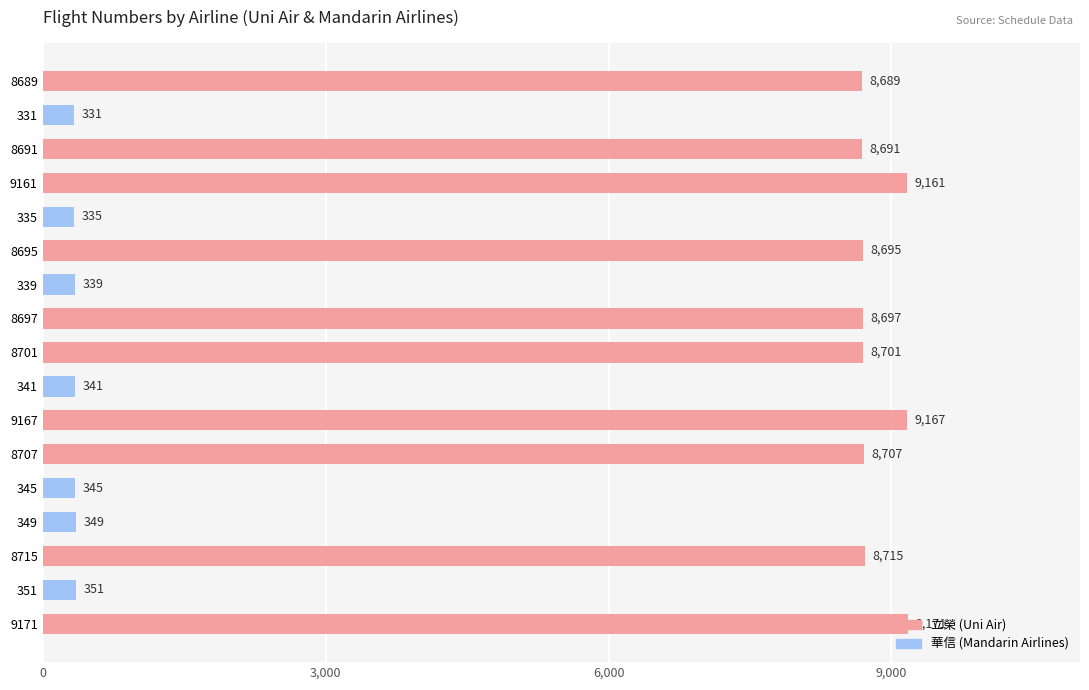

At which category does the chart reach its minimum across all series?

331